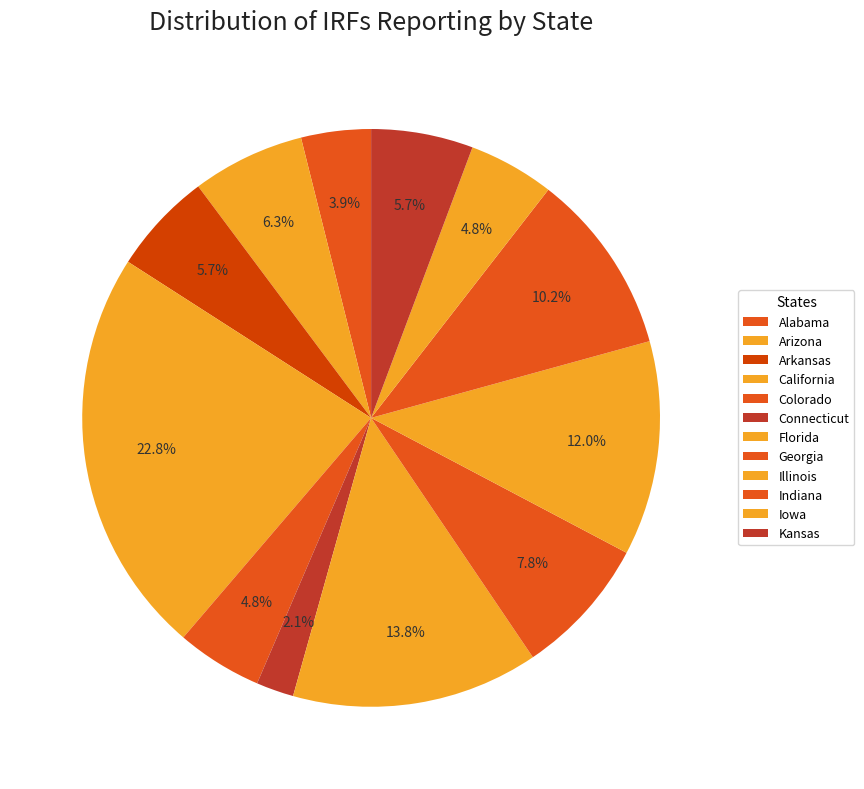

Rank the categories by value from highest to lowest.

California, Florida, Illinois, Indiana, Georgia, Arizona, Arkansas, Kansas, Colorado, Iowa, Alabama, Connecticut